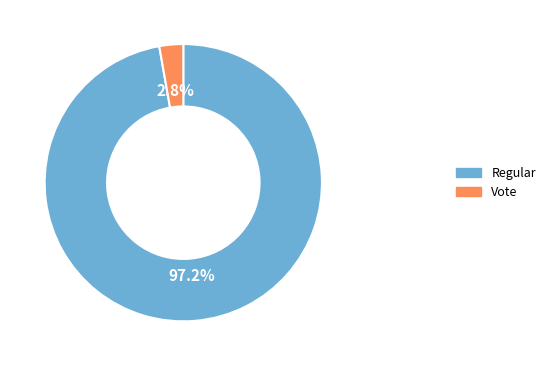

Is there any slice that represents more than half of the pie?

Yes